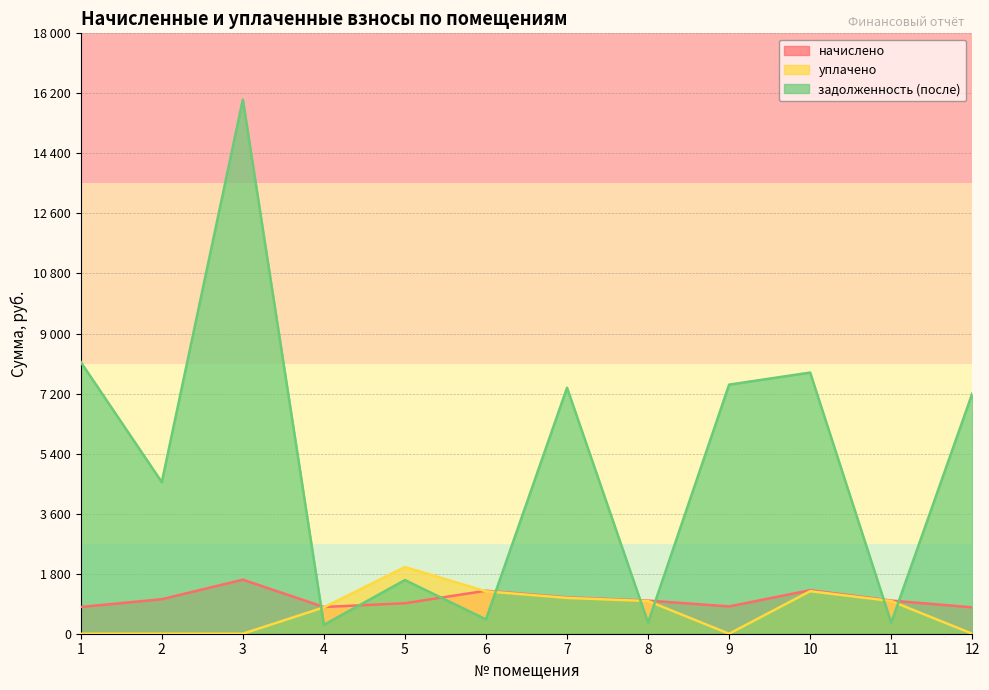

What is the value of the начислено point at the 4th from the left?

801.4